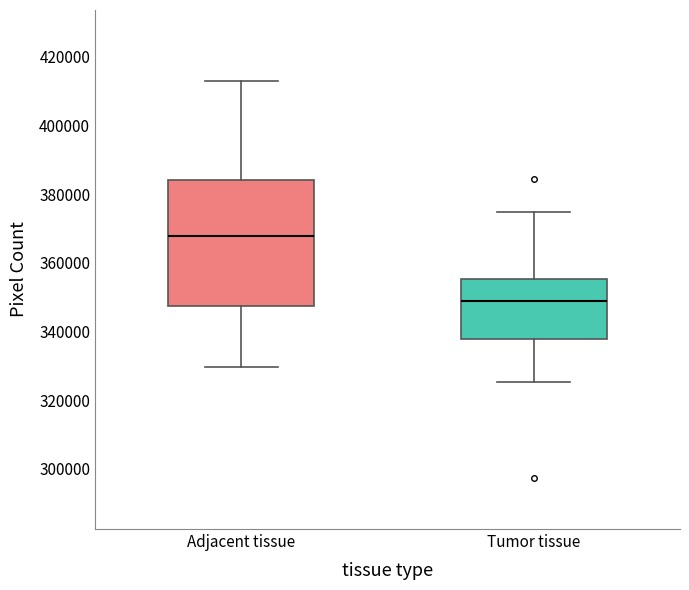

Reading left to right, read every box against the y-axis: the position of its median line, the range the box covers, and the ends of its whiskers. The values are not printed on the chart, so give them approximately, as read against the axis.

Adjacent tissue: median 368000, box 348000 to 384000, whiskers 330000 to 414000
Tumor tissue: median 348000, box 338000 to 356000, whiskers 326000 to 374000